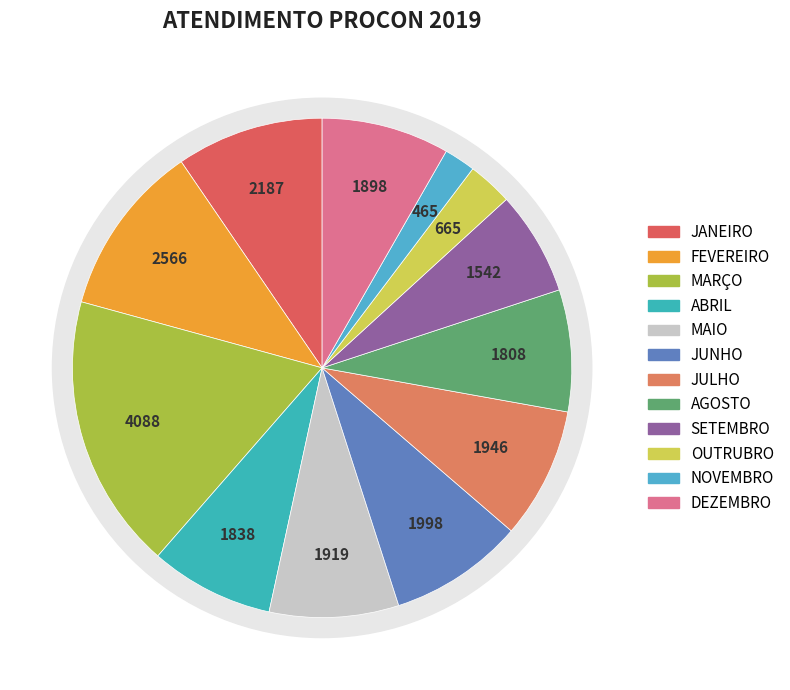

How many slices are in this pie chart?

12